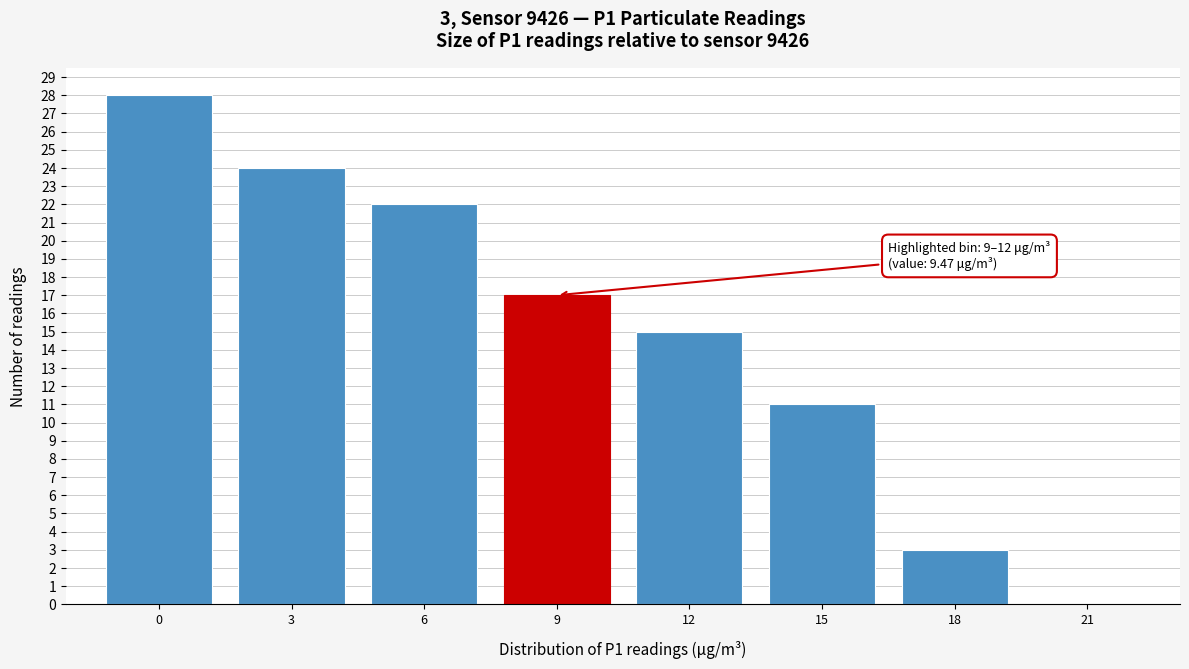

Reading right to left, extract all data points from this chart.

21=0	18=3	15=11	12=15	9=17	6=22	3=24	0=28